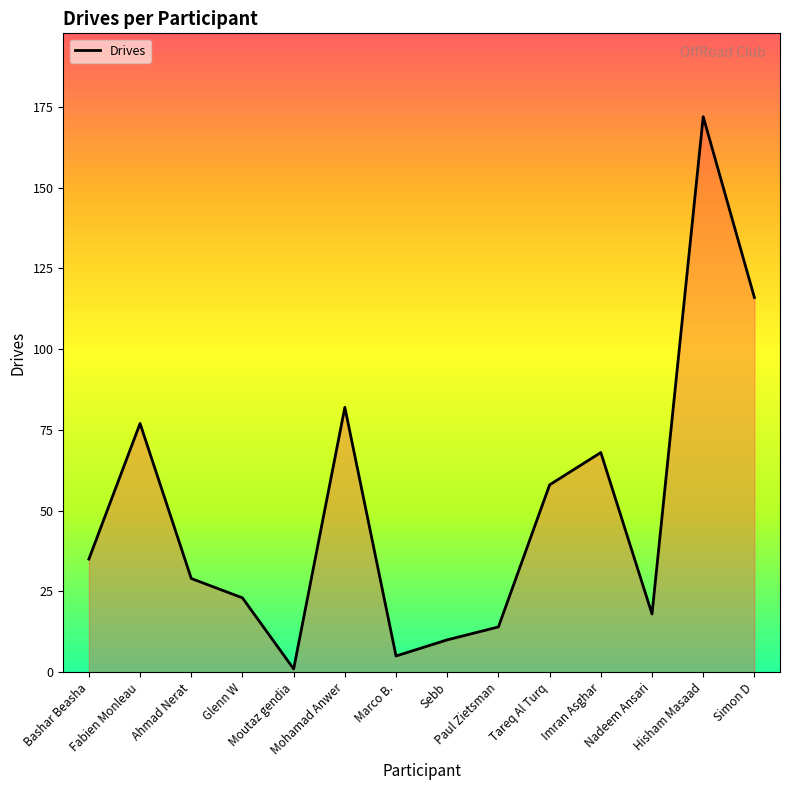

What is the smallest value displayed?

1